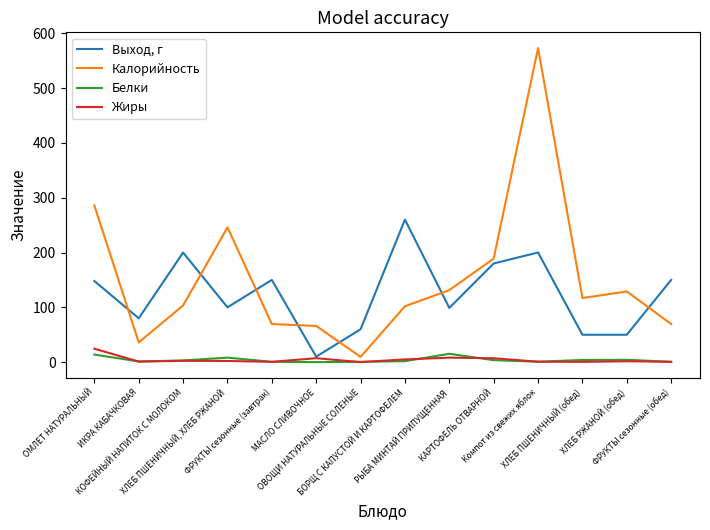

What is the average value of the Выход, г series?

124.1